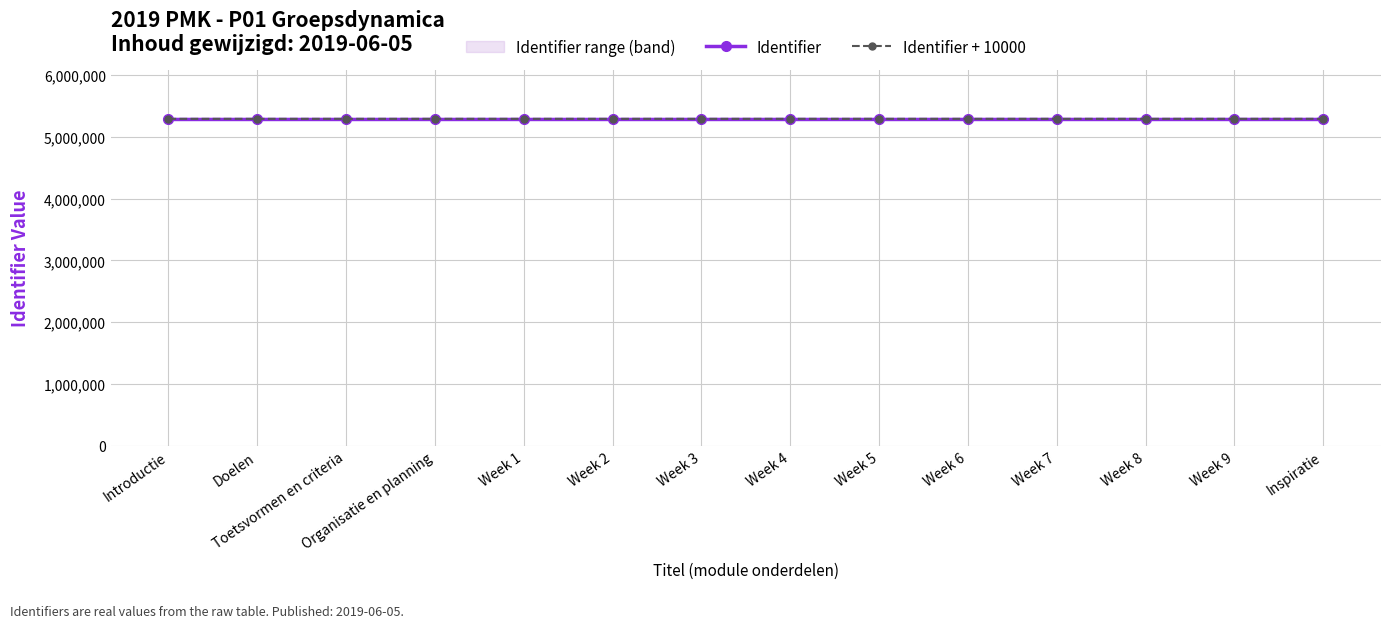

List the series in order of their peak value, lowest first.

Identifier, Identifier + 10000